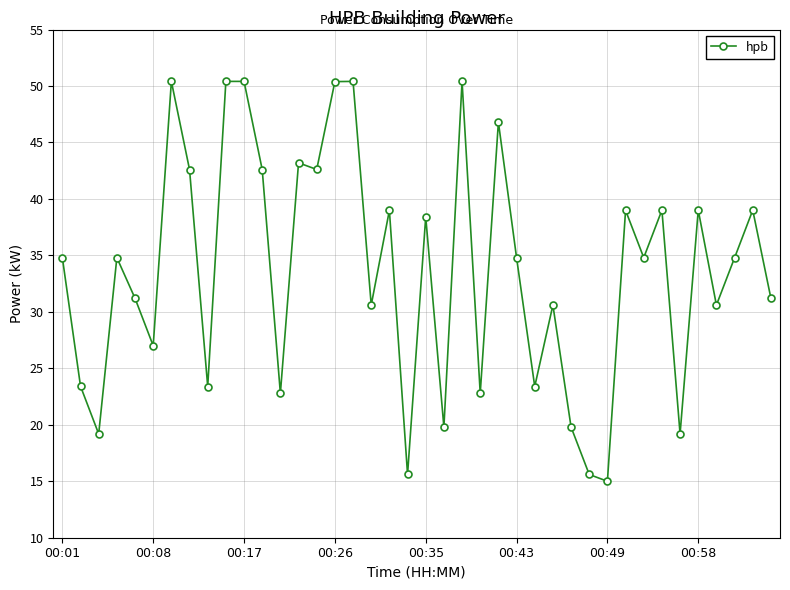

How many lines are shown in the chart?

1